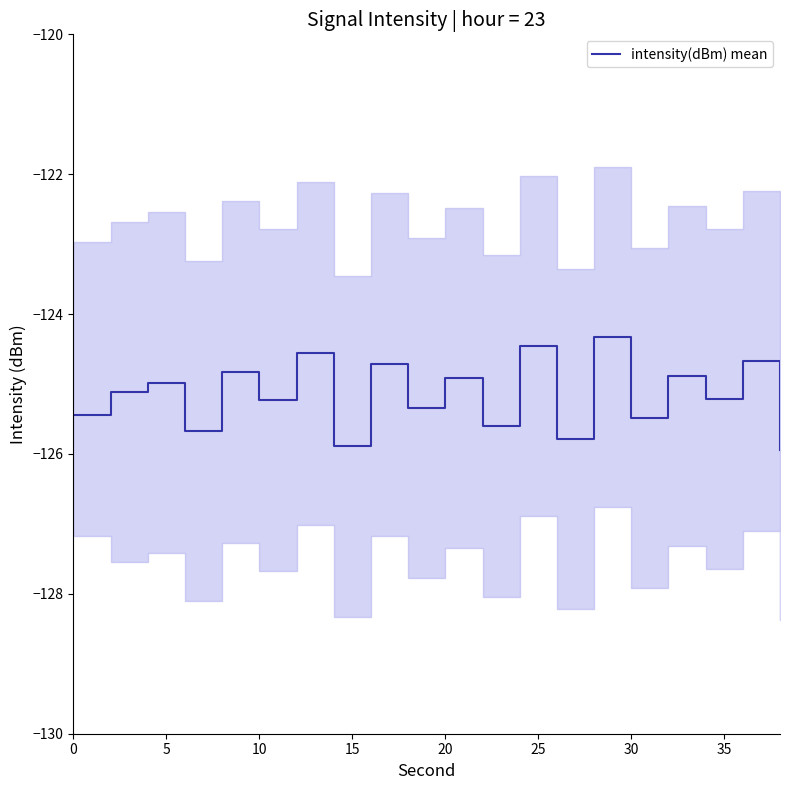

True or false: the data shows -125.4 at 0.

True